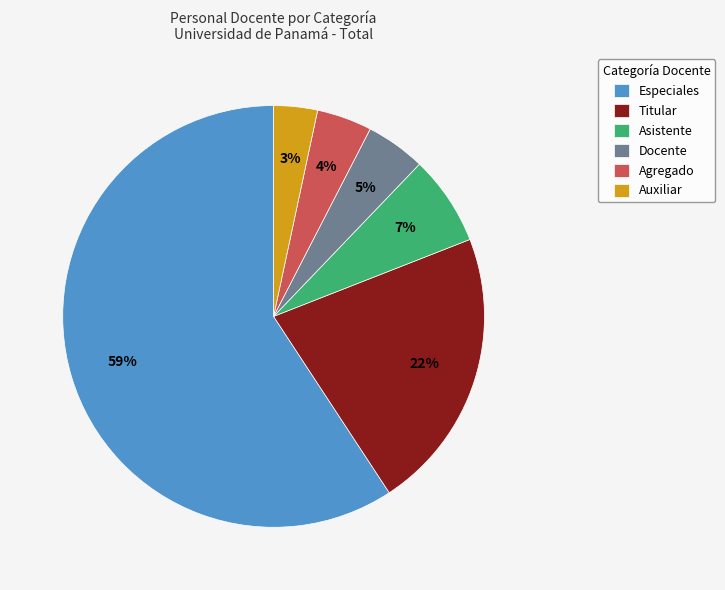

Which has a higher value, Titular or Especiales?

Especiales